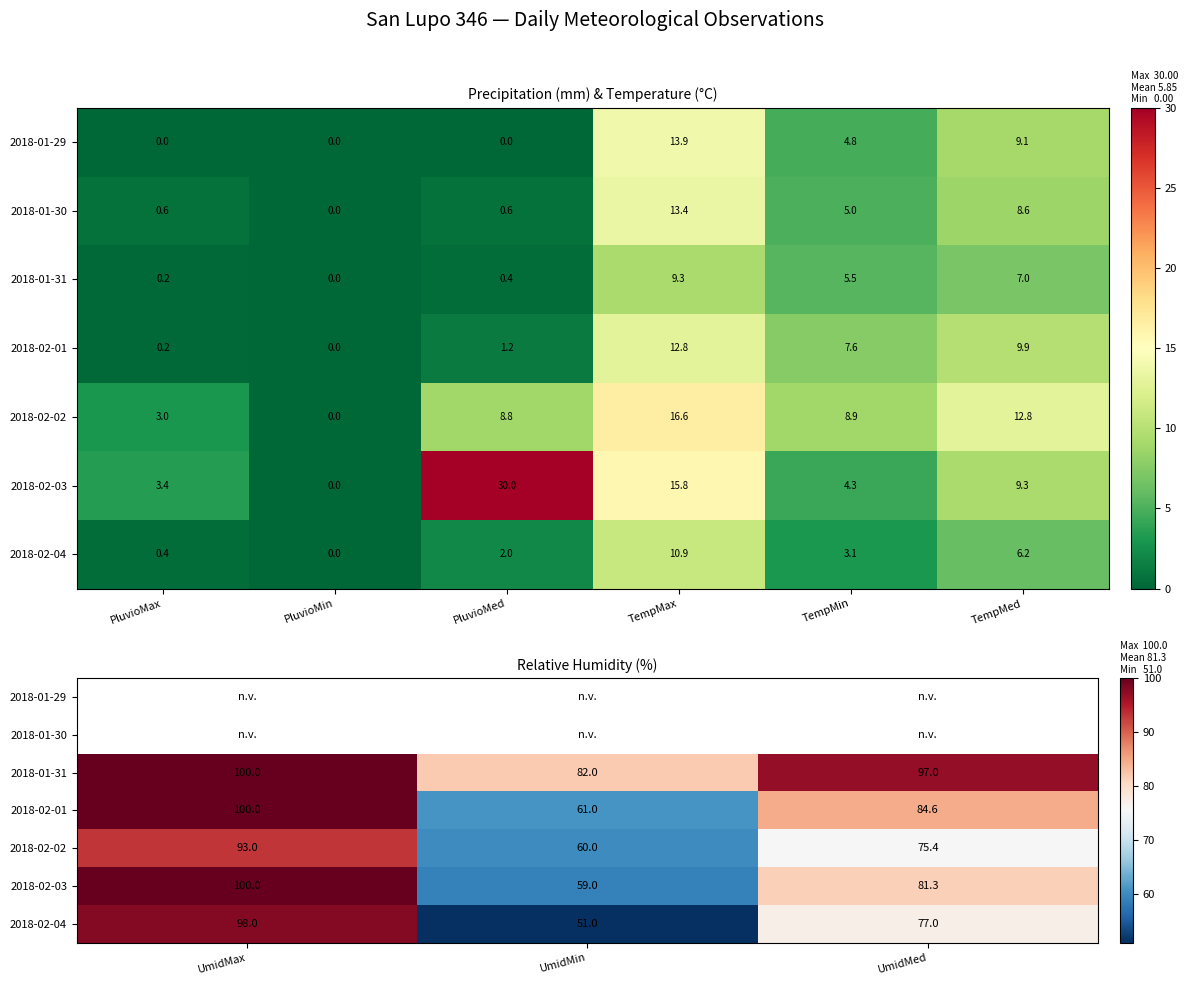

How many categories are shown in the chart?

3